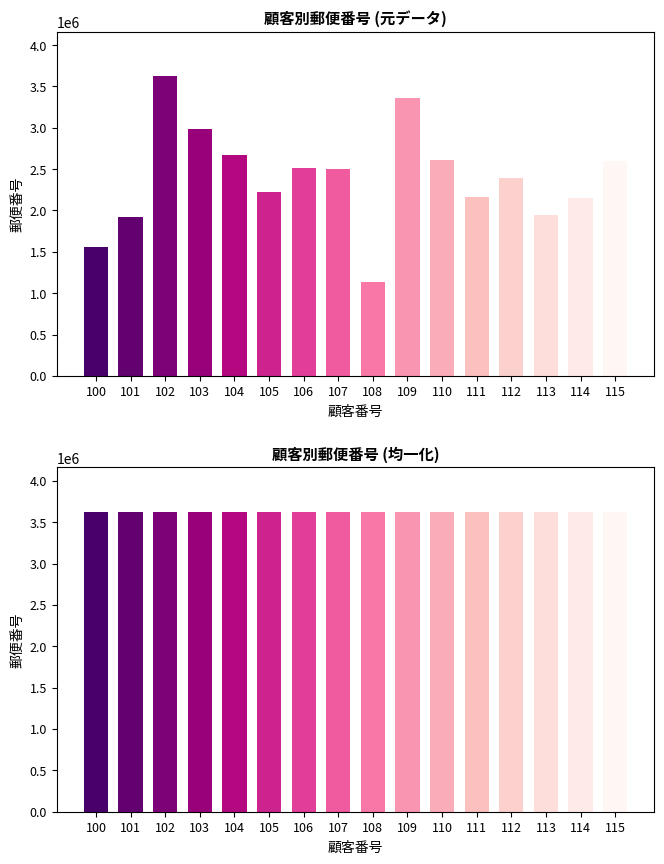

Are the bars grouped side by side (vs. stacked)?

No